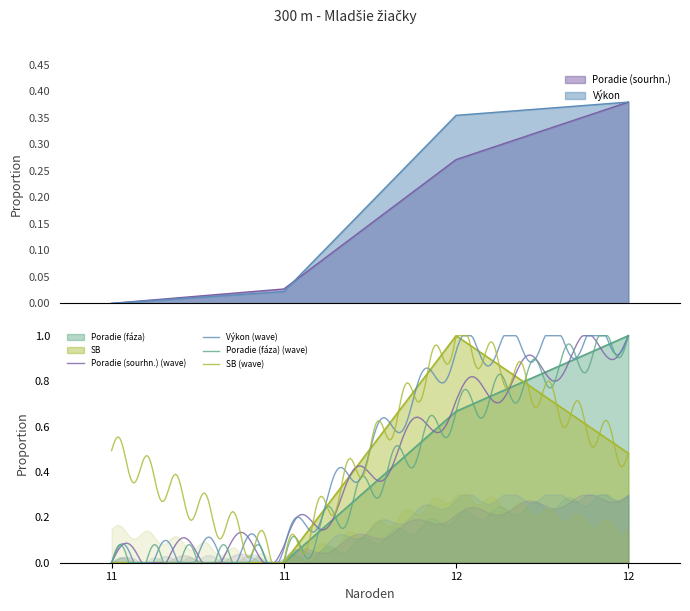

At 12, list the series in order from smallest to largest.

Poradie (sourhn.), Výkon, Poradie (fáza)